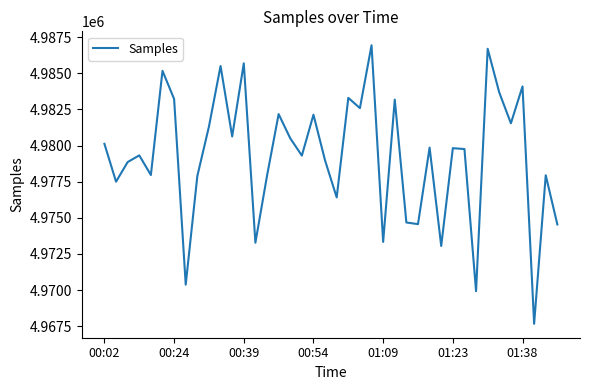

How many lines are shown in the chart?

1